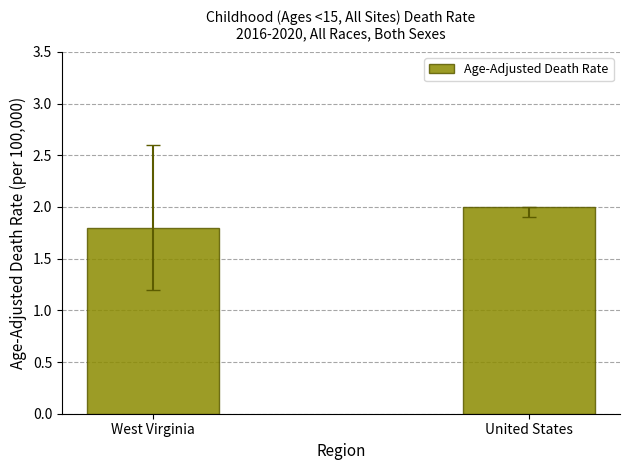

What is the value of the 2nd bar from the left?

2.0